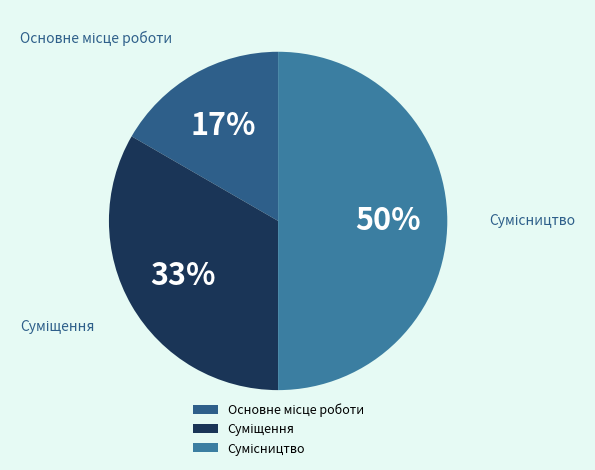

To the nearest percent, what is the difference between the largest and smallest slice percentages?

33%